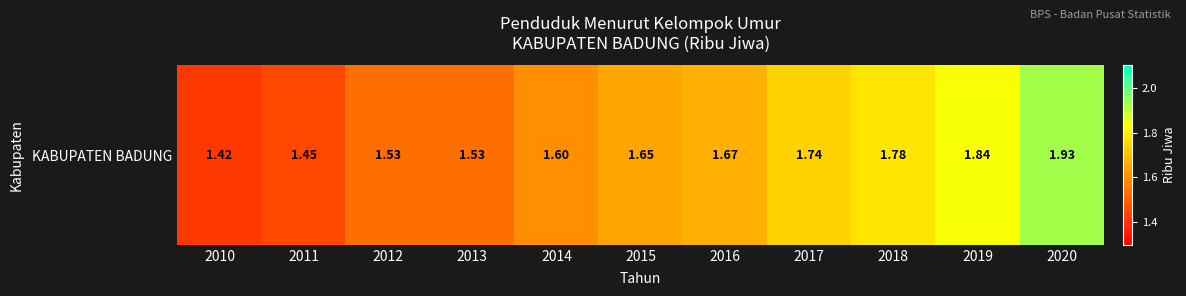

Is it true that the value at 2017 is 2.6?

False